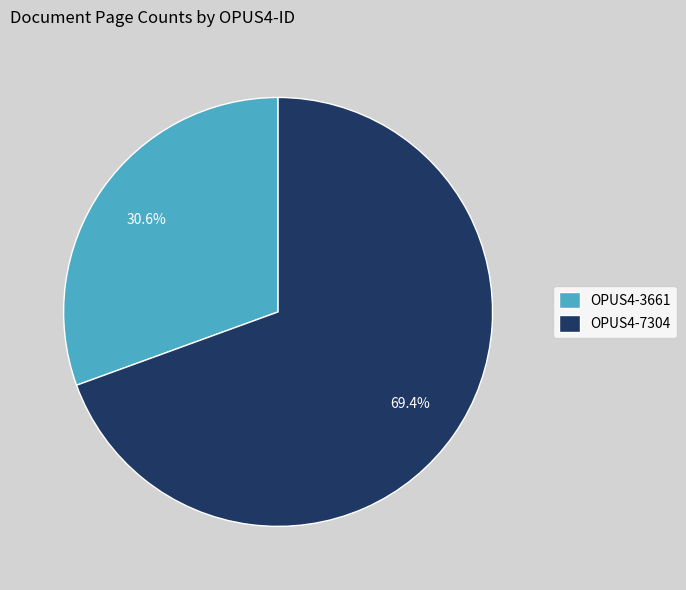

To the nearest percent, what percentage of the pie is OPUS4-7304?

69%